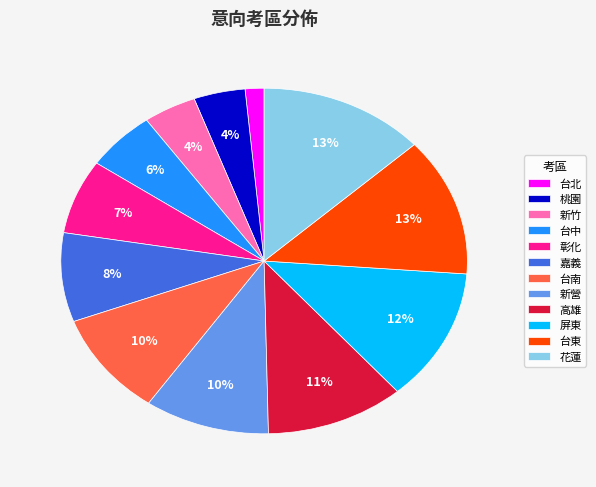

What is the ratio of the value at 台東 to the value at 彰化?

1.9